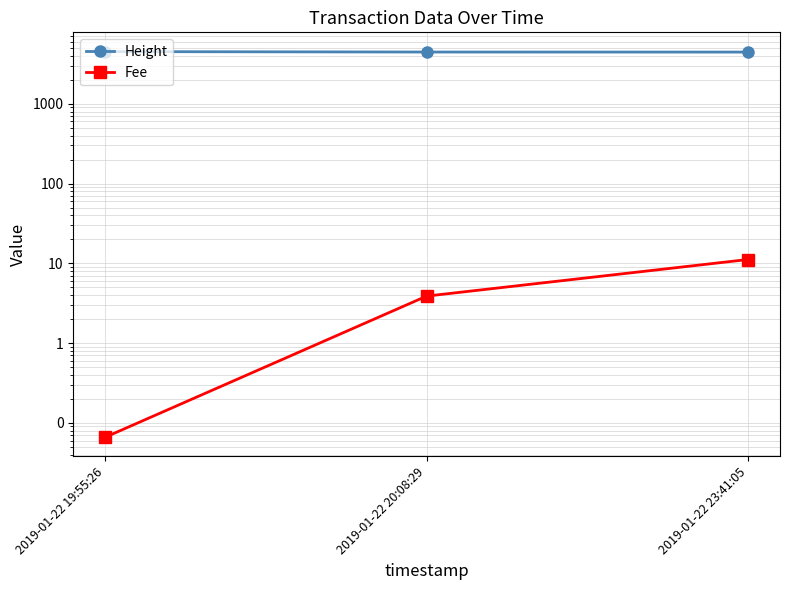

At which category is the sum across all series the highest?

2019-01-22 19:55:26